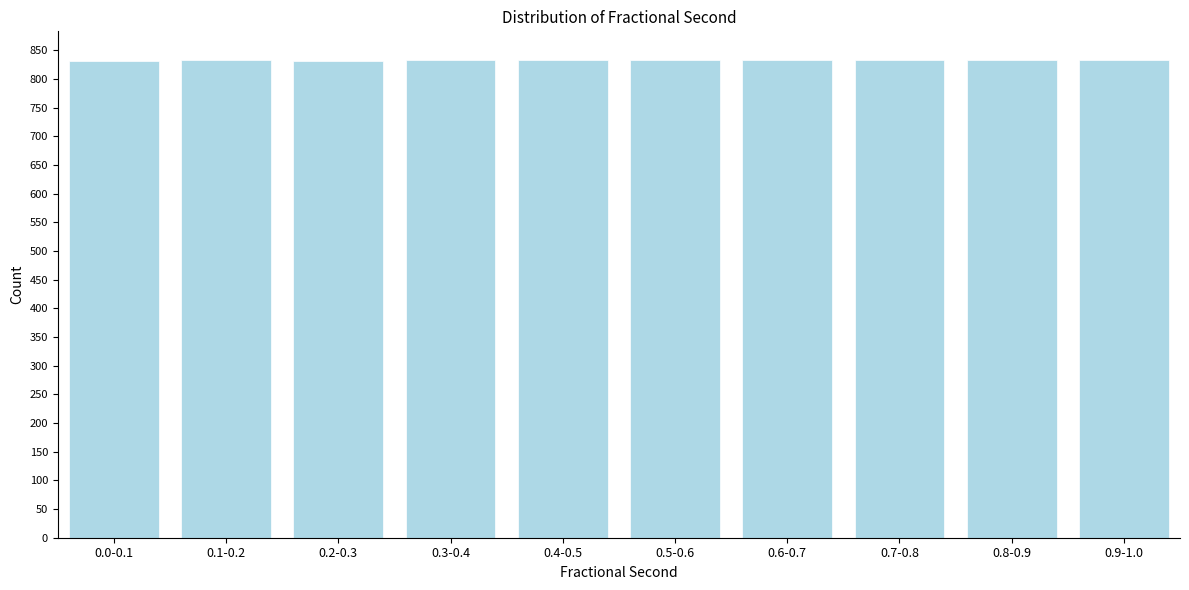

Approximately how many times larger is the value at 0.5-0.6 compared to 0.3-0.4?

1.0